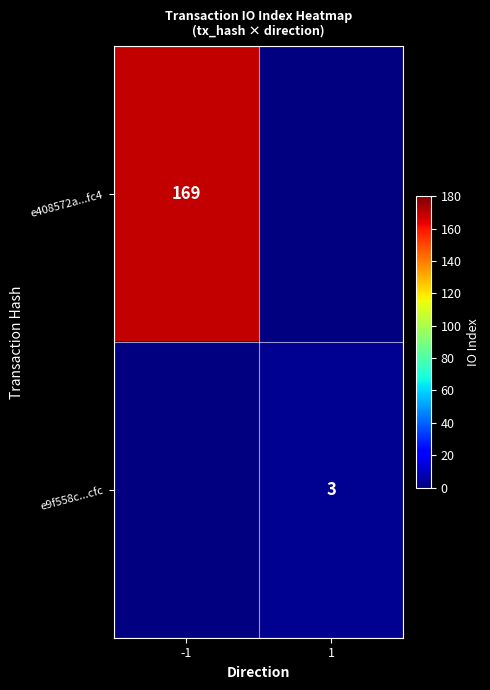

Is it true that e408572a...fc4 equals 113 at -1?

False